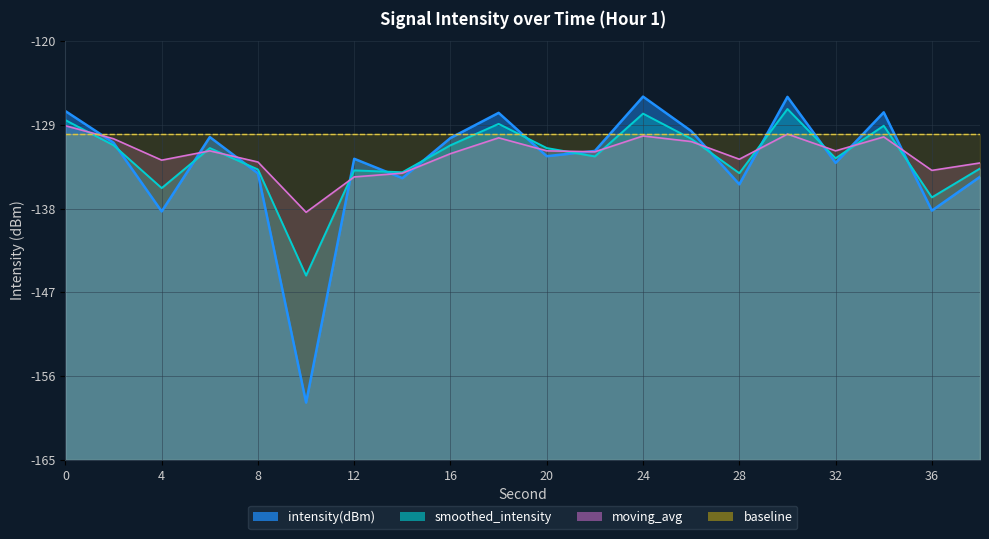

List the series in order of their peak value, lowest first.

moving_avg, smoothed_intensity, intensity(dBm)